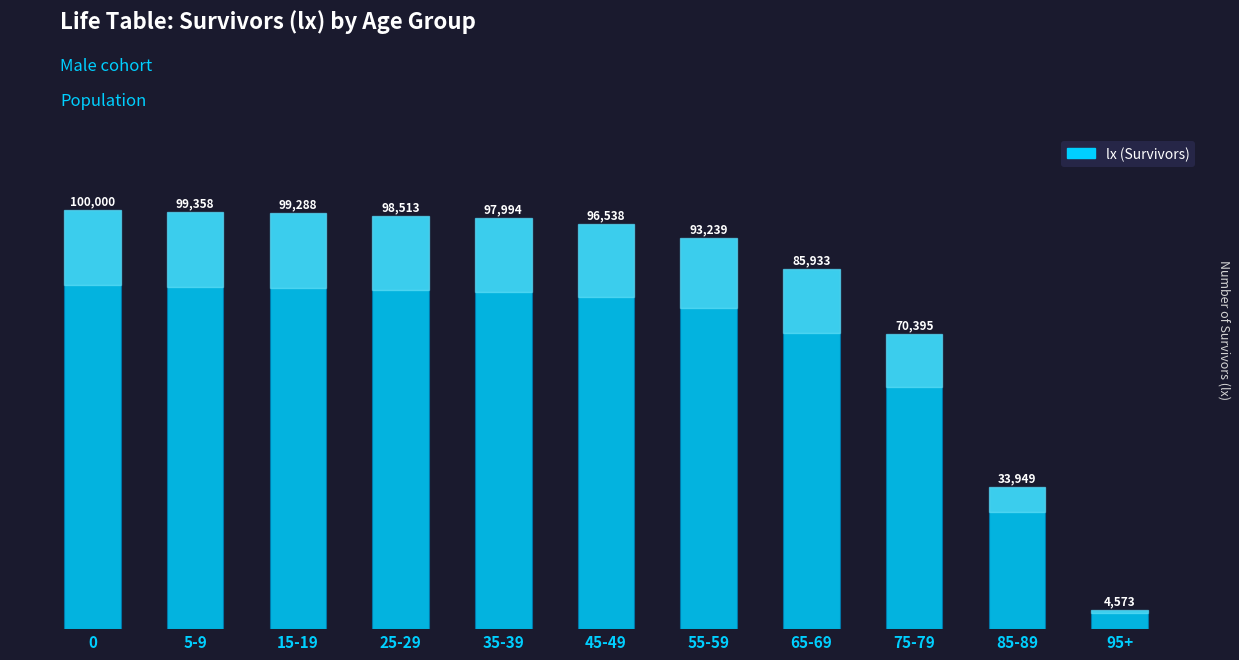

What is the label of the 5th bar from the right?

55-59